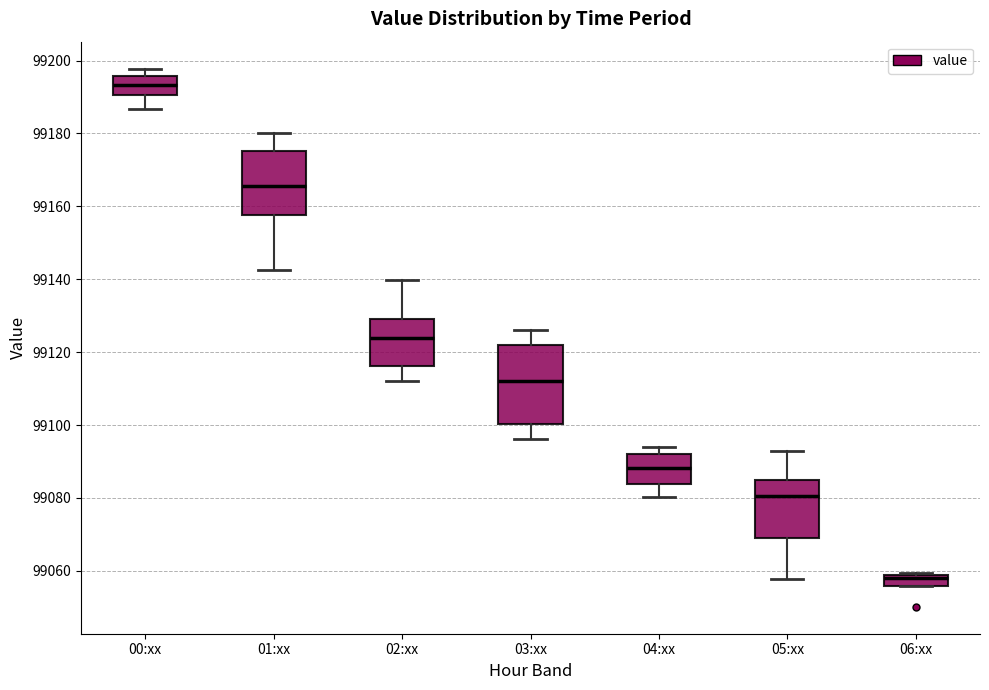

Where does the upper whisker of the box for 01:xx end on the y-axis? The values are not printed on the chart, so give them approximately, as read against the axis.

99180